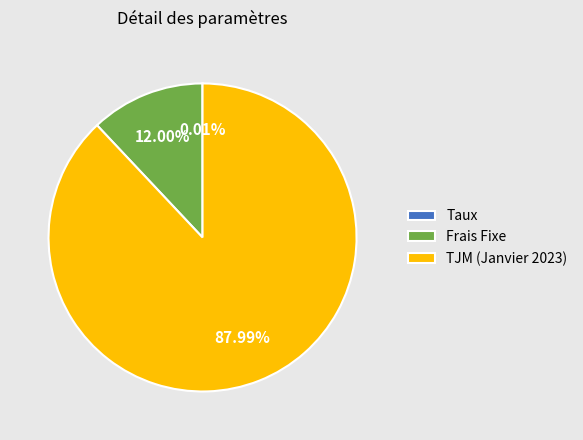

What is the ratio of the value at TJM (Janvier 2023) to the value at Frais Fixe?

7.3